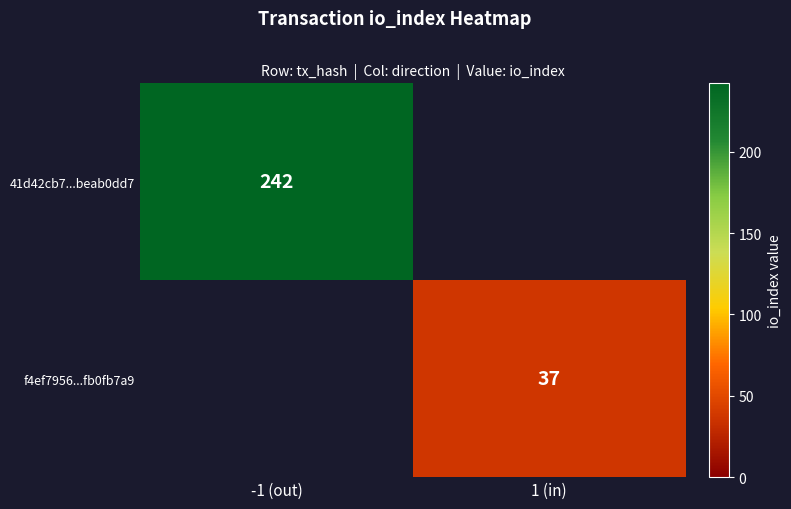

The f4ef7956...fb0fb7a9 series shows 56 at 1 (in). True or false?

False